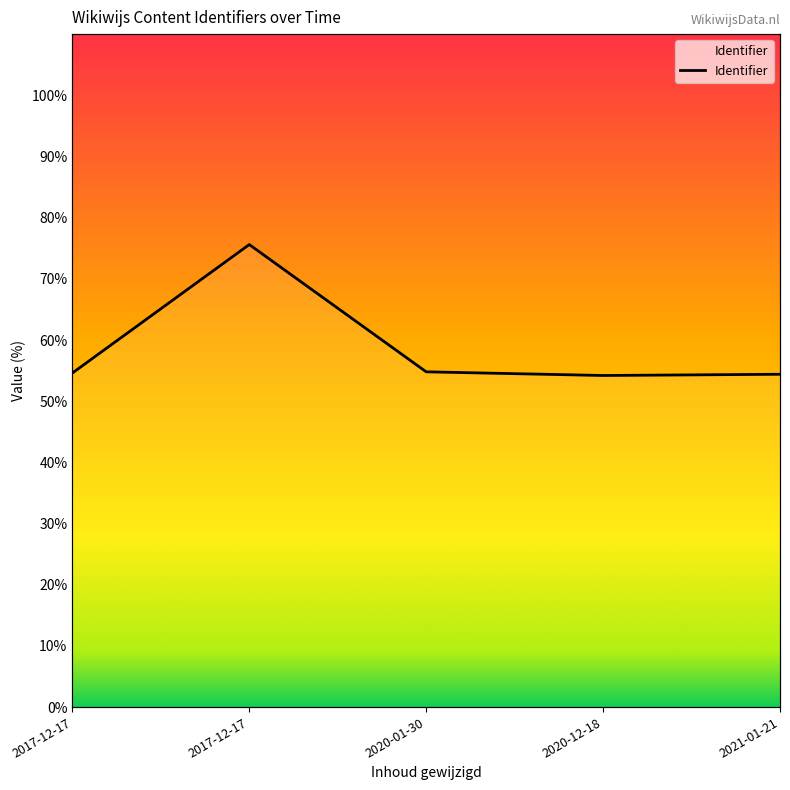

How many interior local valleys (lower than both neighbors) does the data have?

1